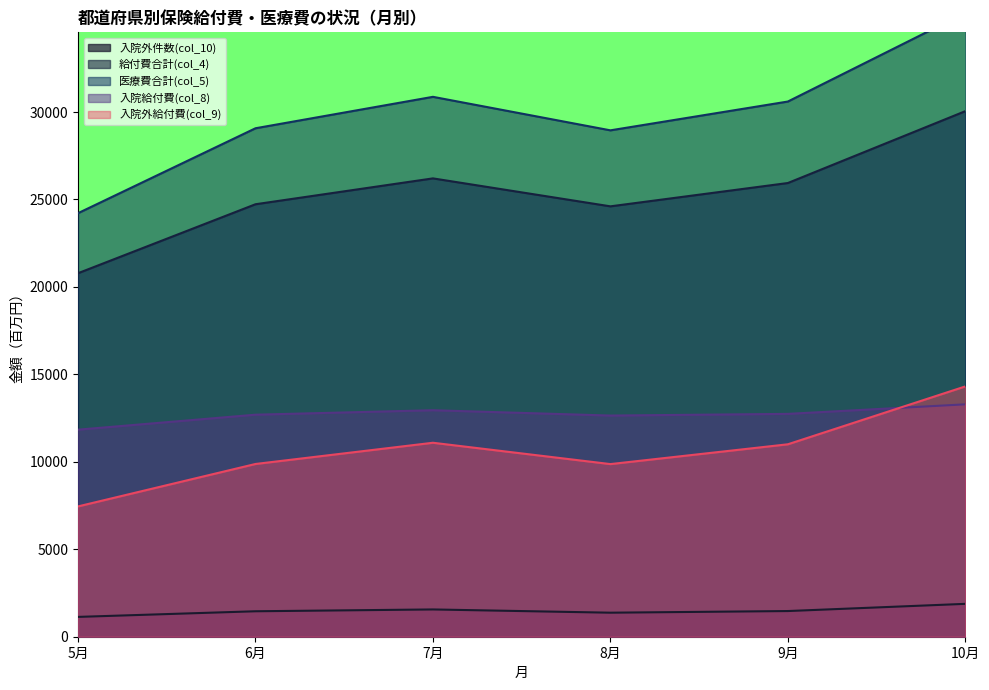

Which series has the largest total across all categories?

医療費合計(col_5)